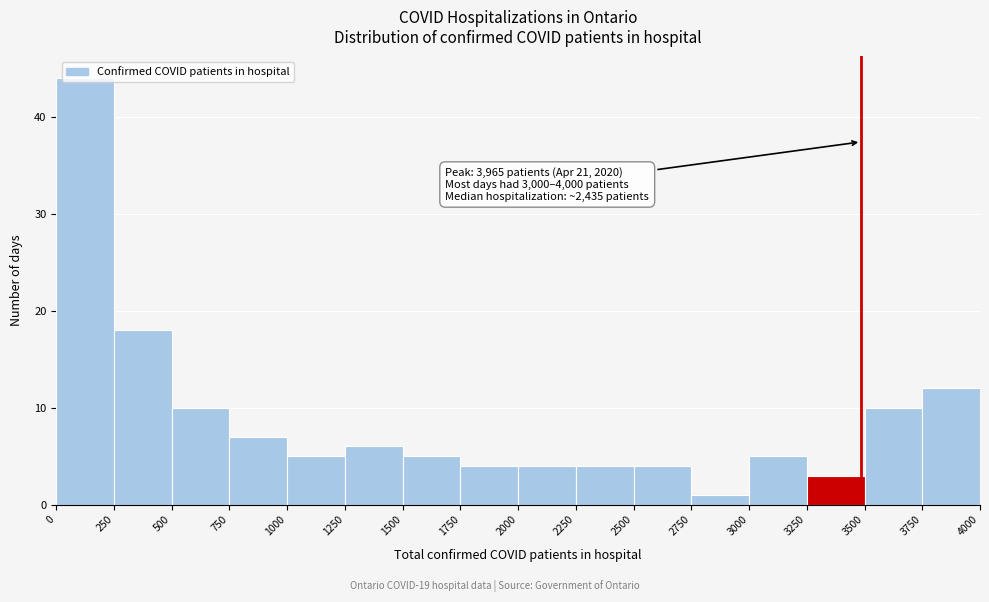

Over which range of the x-axis is the bar tallest?

0 to 250